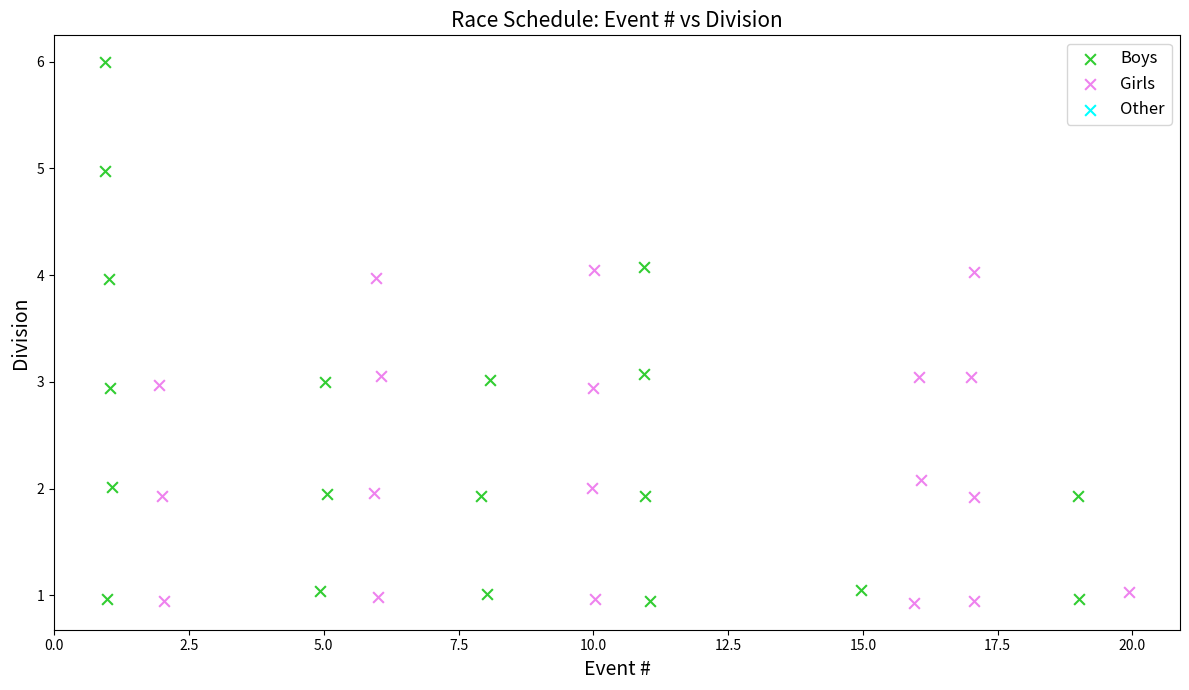

Which series reaches the maximum Y coordinate?

Boys